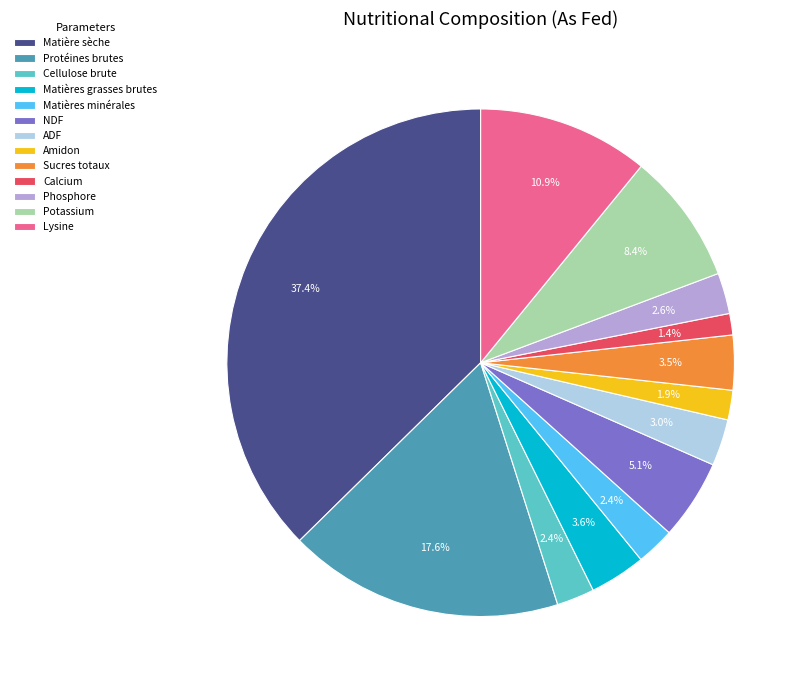

Approximately how many times larger is the value at Matières grasses brutes compared to ADF?

1.2